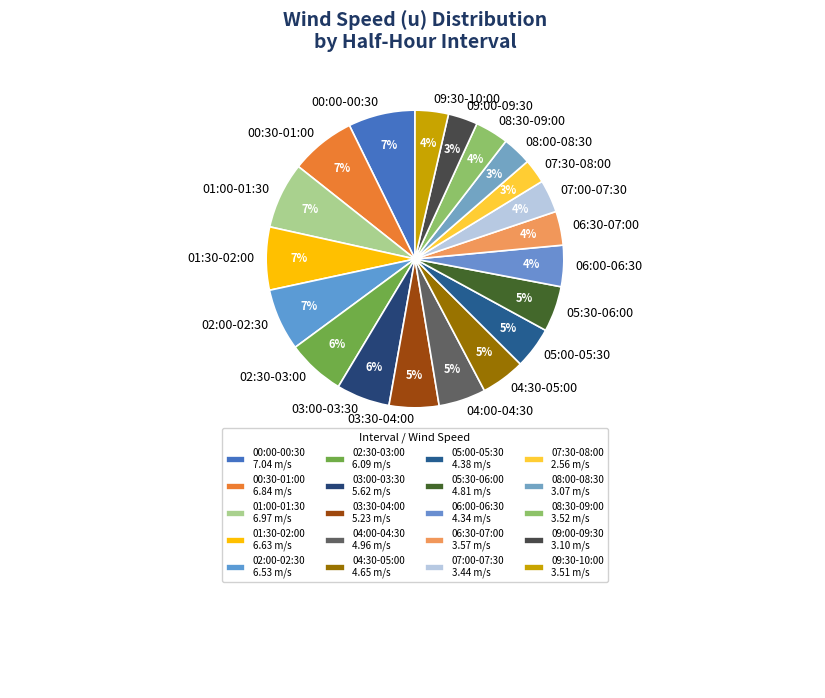

The 07:30-08:00 slice represents 3% of the pie. True or false?

True